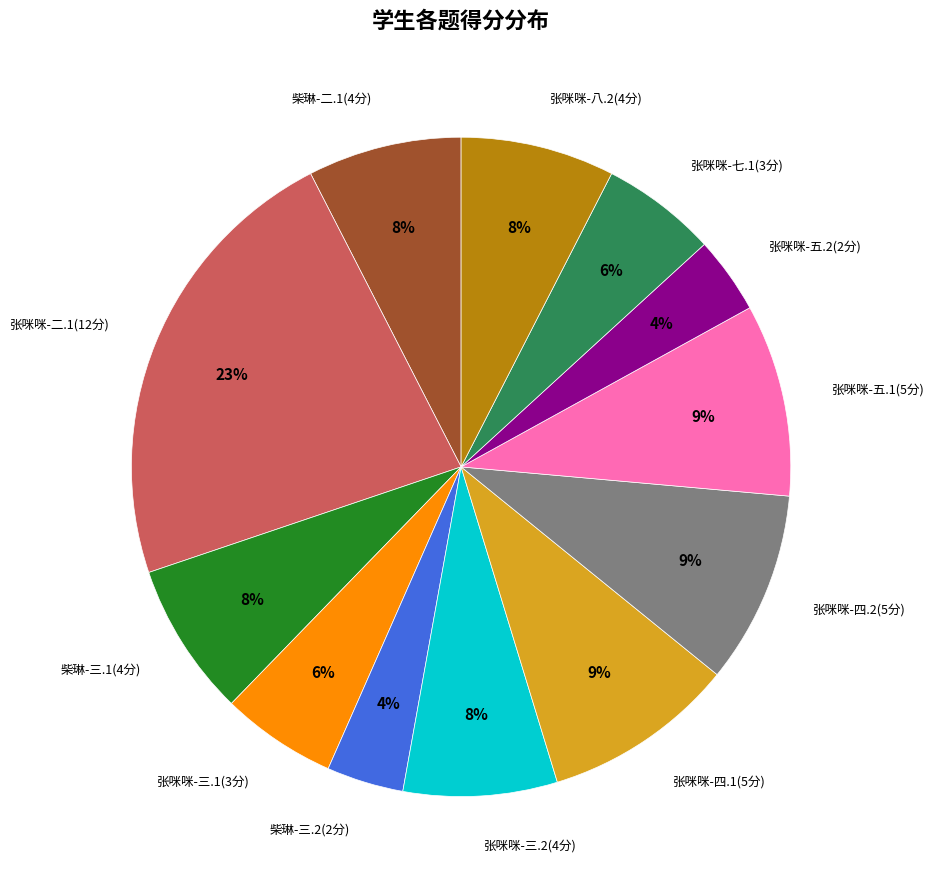

Is there any slice that represents more than half of the pie?

No